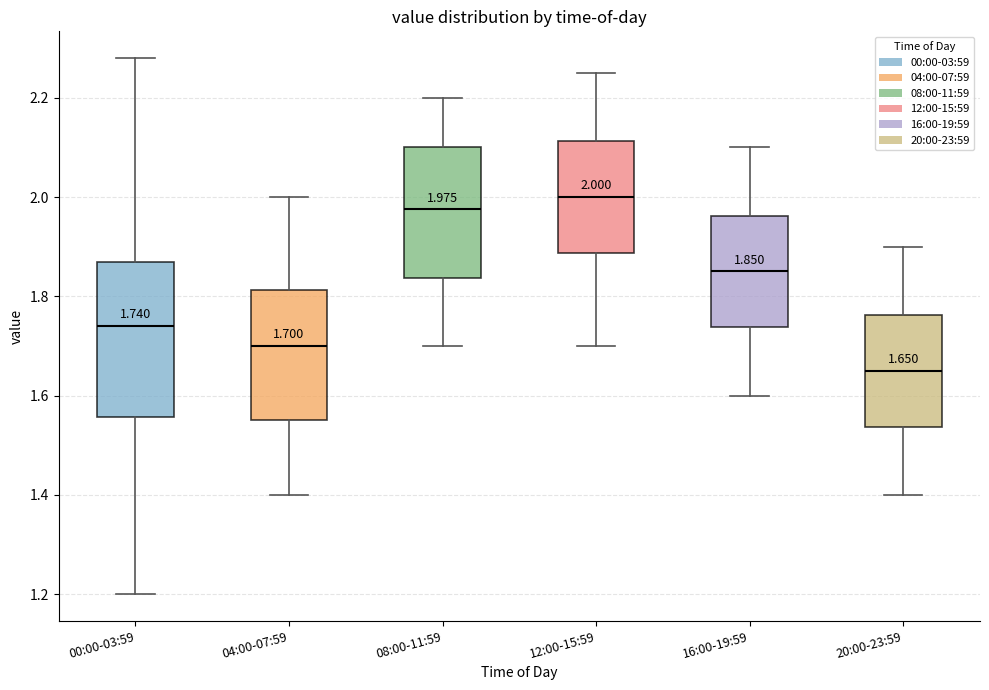

Which box's median line is the highest?

12:00-15:59